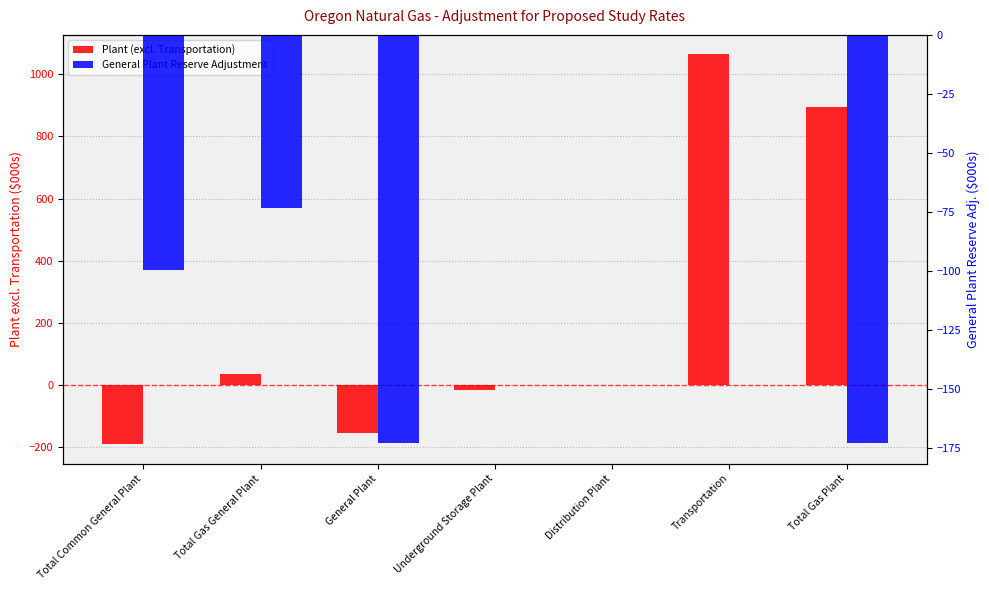

List the labels in order of General Plant Reserve Adjustment value, smallest first.

General Plant, Total Gas Plant, Total Common General Plant, Total Gas General Plant, Underground Storage Plant, Distribution Plant, Transportation